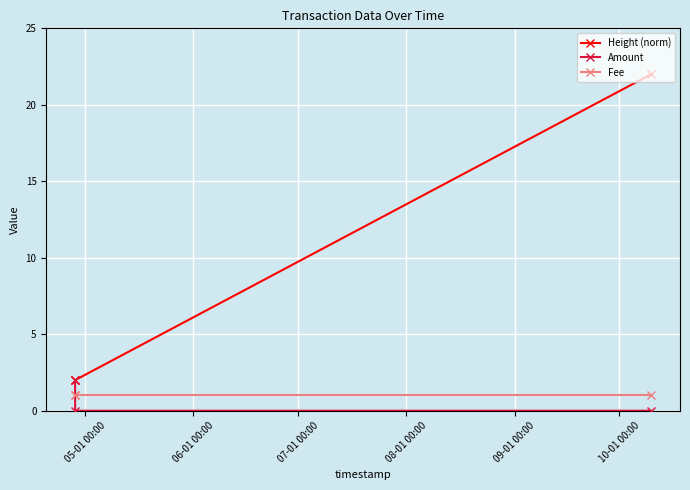

What is the maximum value shown in the chart?

22.0